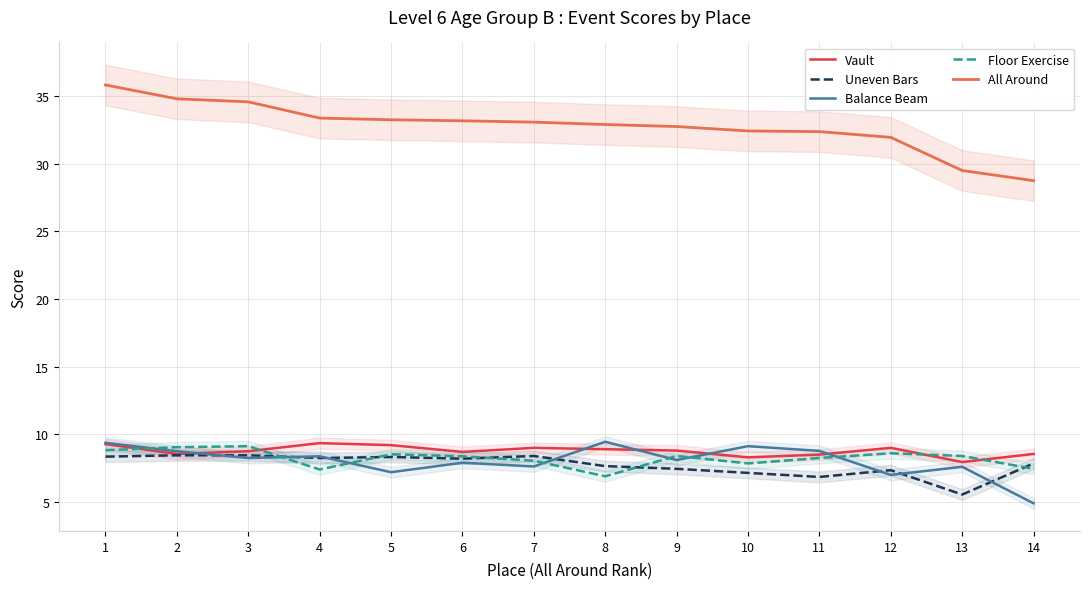

True or false: Vault and All Around intersect in this chart.

False